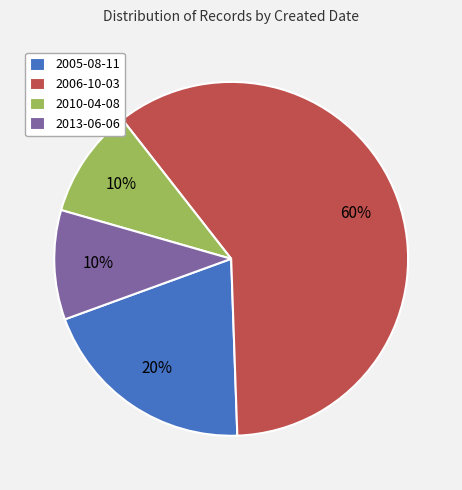

What is the ratio of the value at 2005-08-11 to the value at 2013-06-06?

2.0